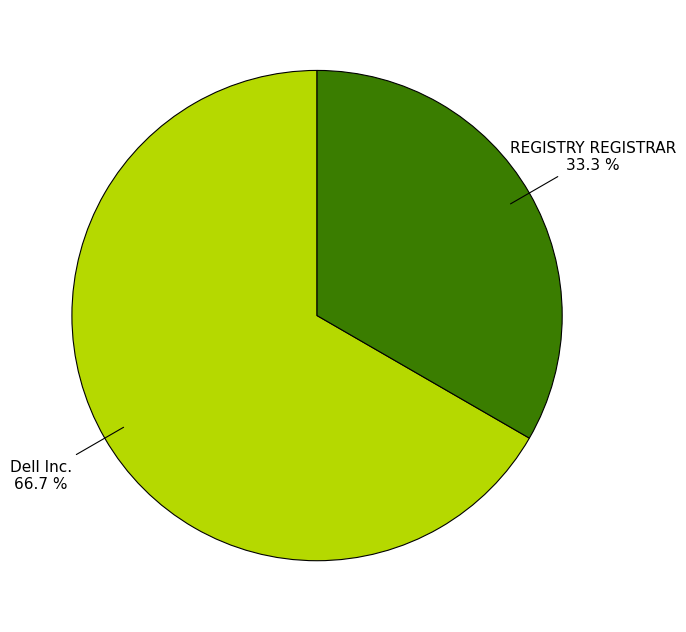

How many segments does this pie chart have?

2